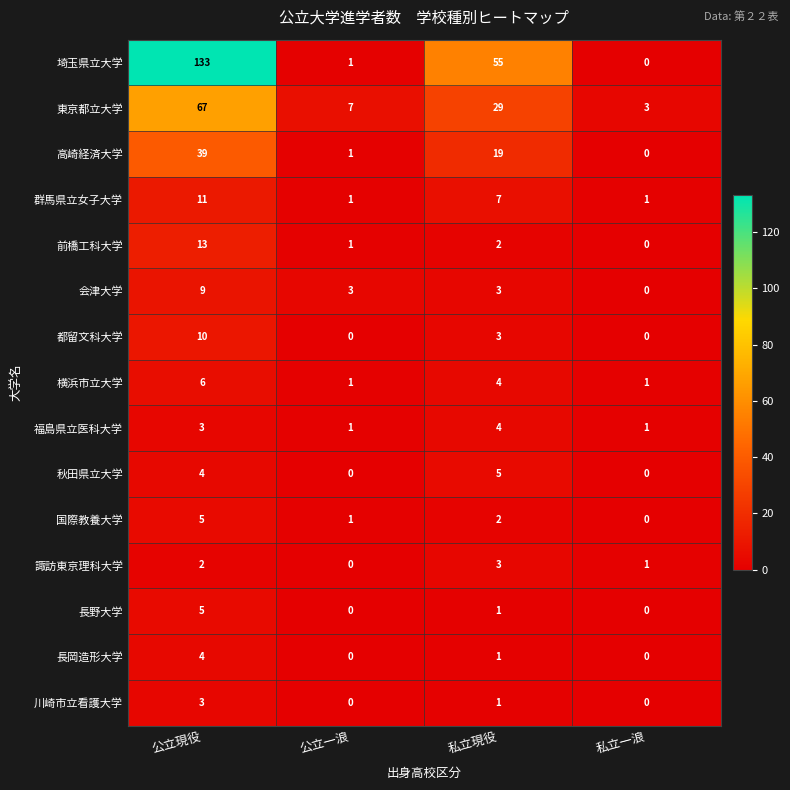

What is the greatest value displayed?

133